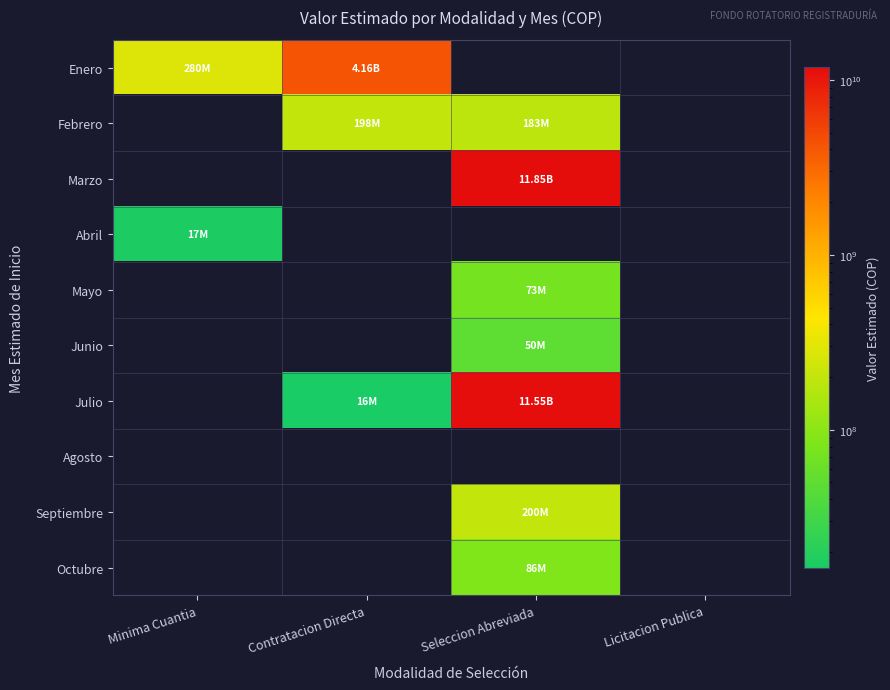

Between Contratacion Directa and Seleccion Abreviada, which series saw the biggest shift?

Marzo